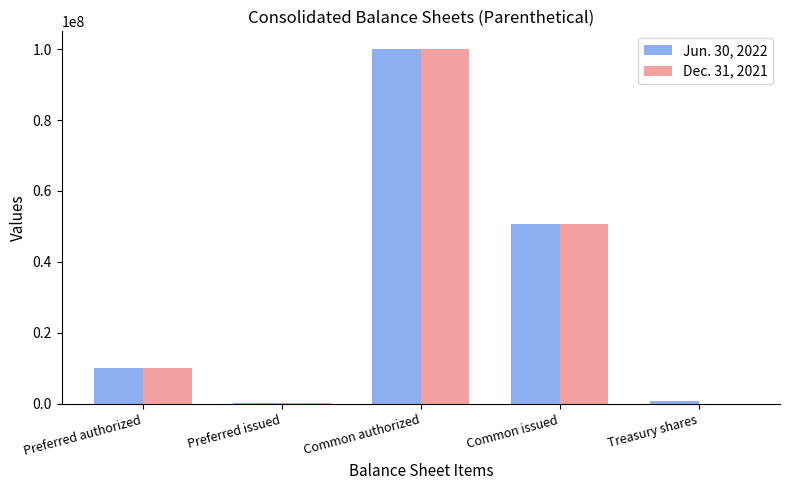

Which category has the highest value in the Dec. 31, 2021 series?

Common authorized